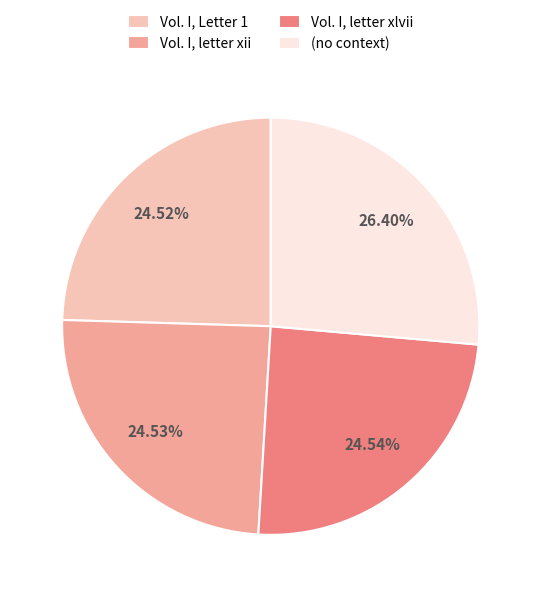

What percentage is NOT represented by Vol. I, letter xii?

75.5%